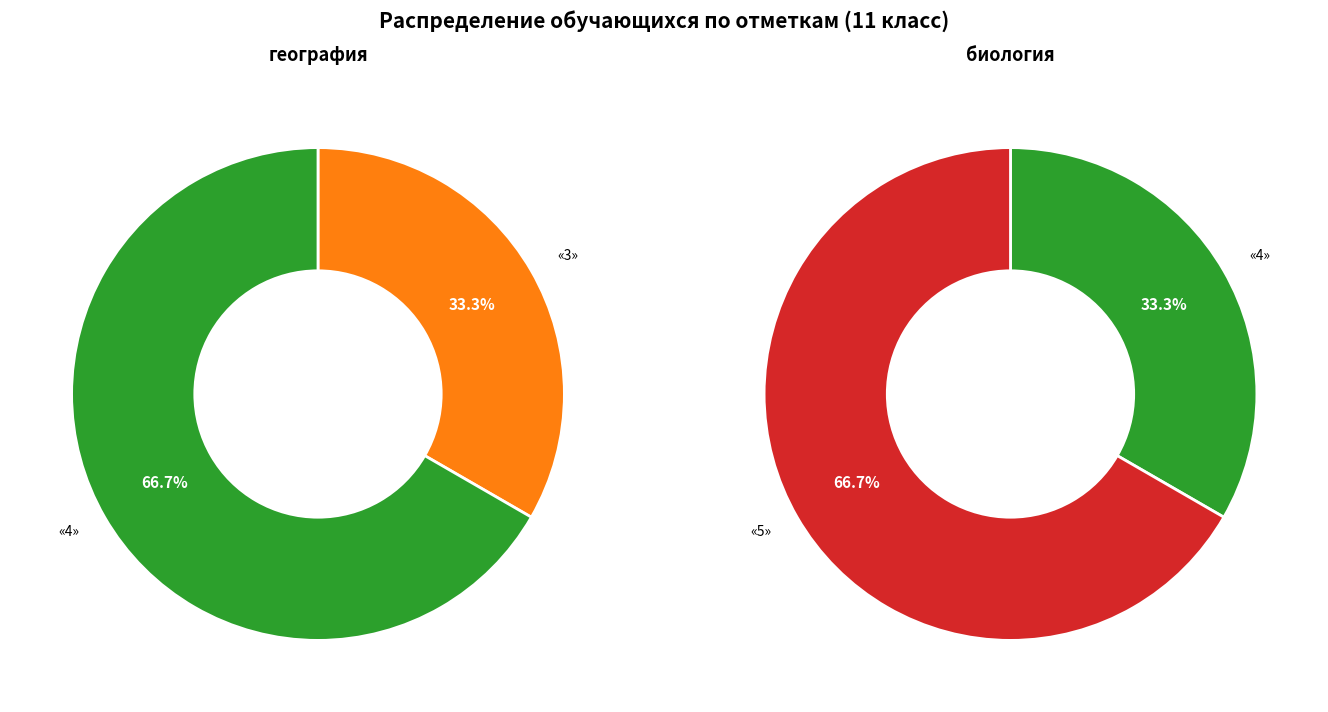

Is it true that биология «3» is 1% of the pie?

False